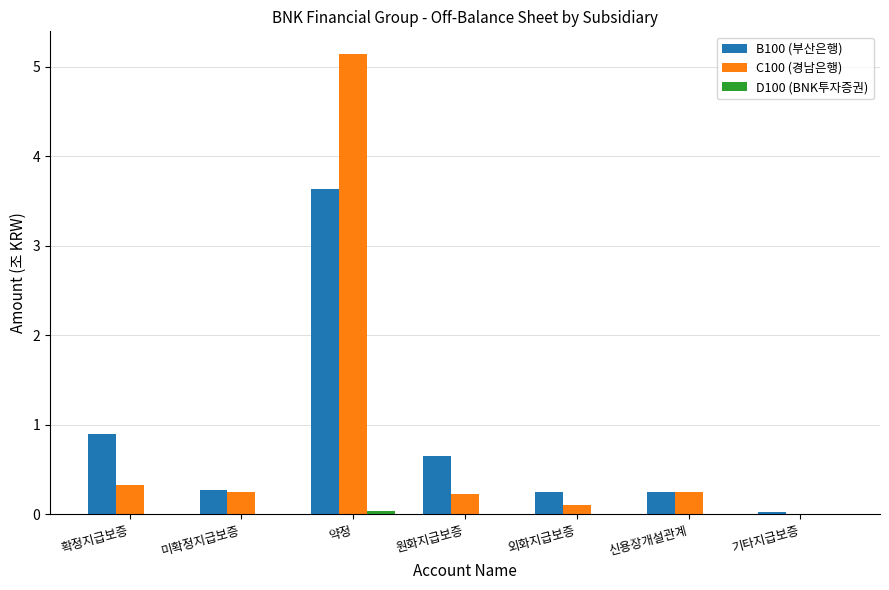

The value of C100 (경남은행) at 약정 is 5.1. True or false?

True